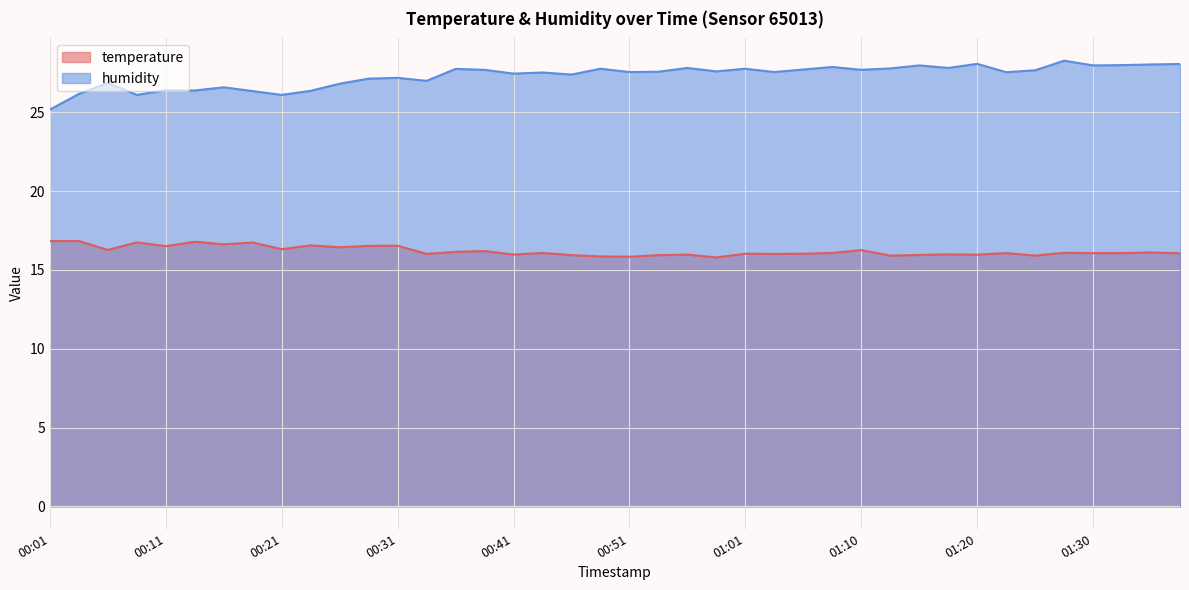

Between 01:15 and 01:33, which series saw the biggest shift?

temperature